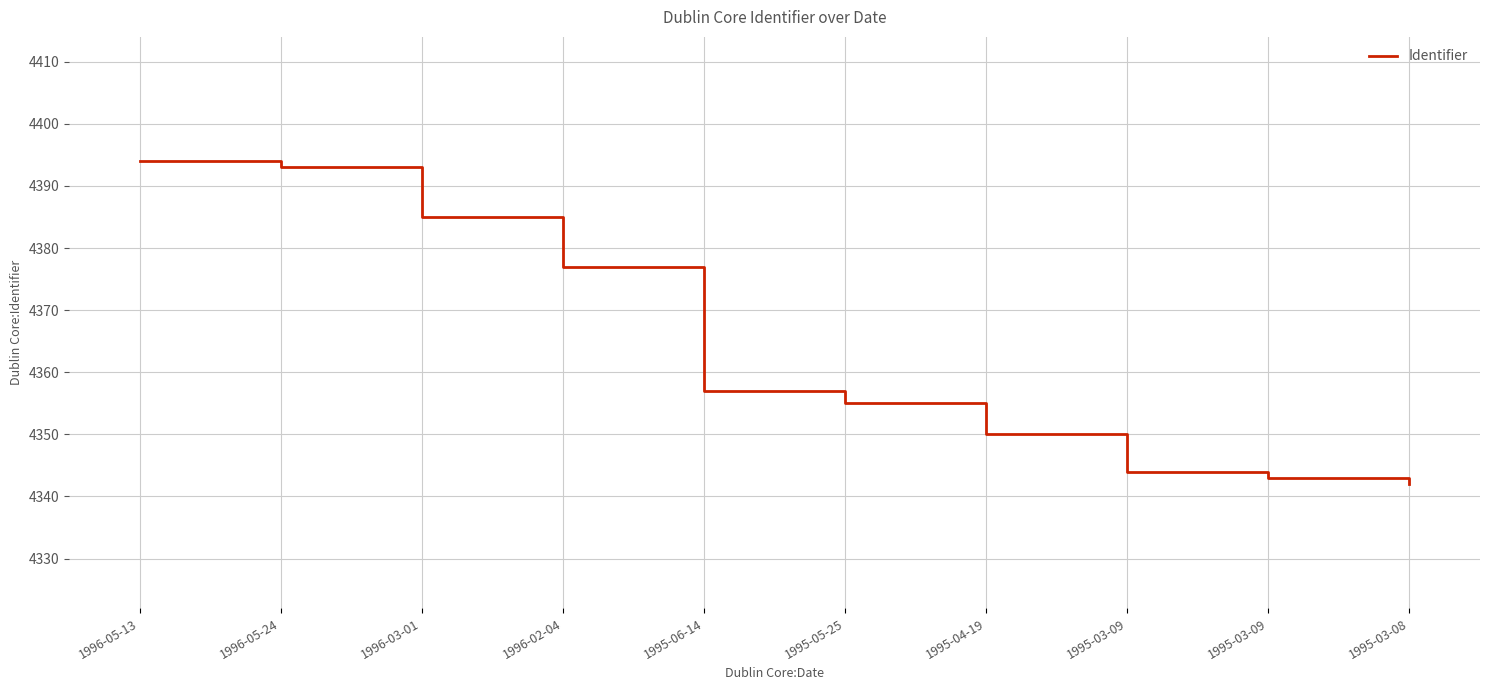

At which label is the value closest to 4368?

1996-02-04